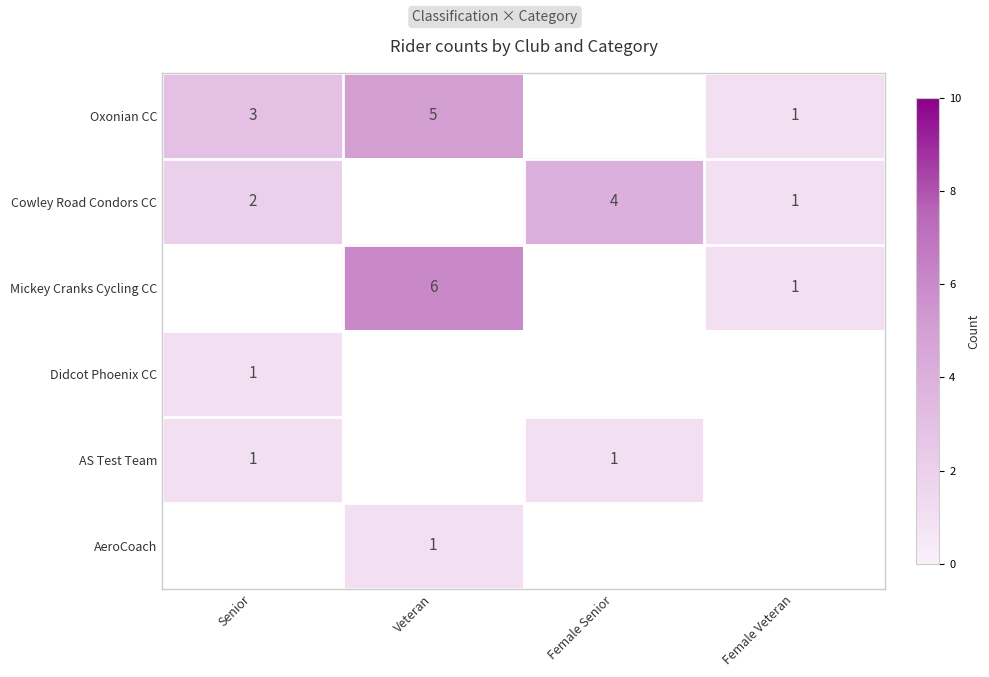

Between Female Senior and Senior, which is larger?

Senior